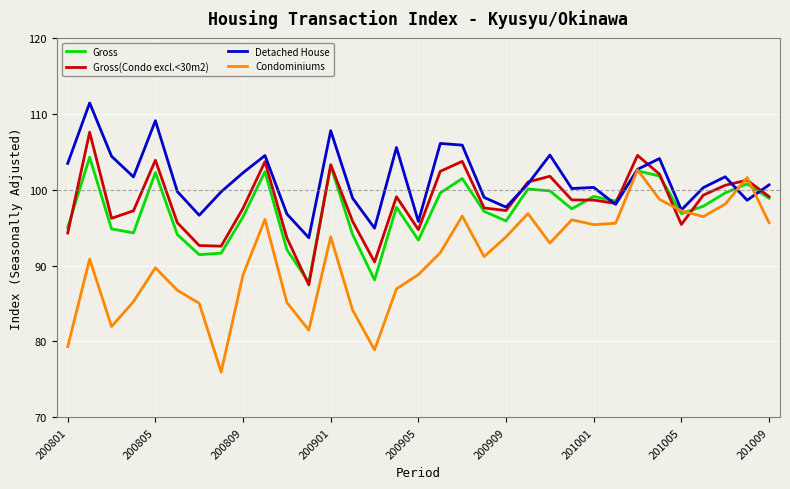

Which series has the largest total across all categories?

Detached House